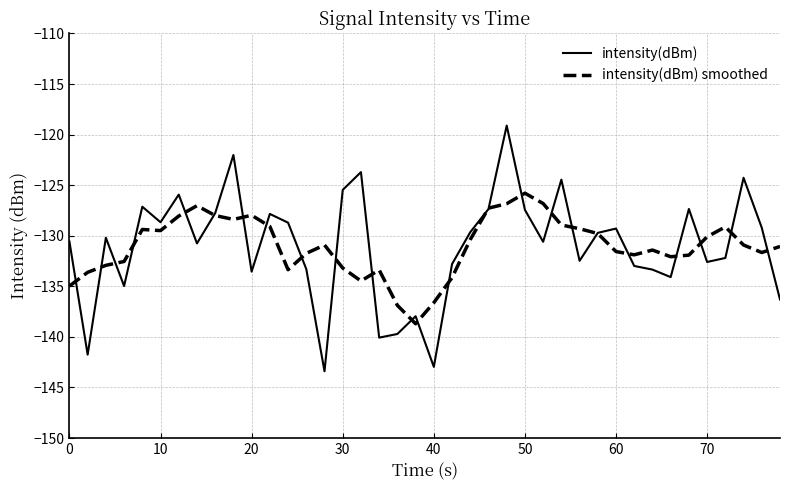

What is the maximum value shown in the chart?

-119.1